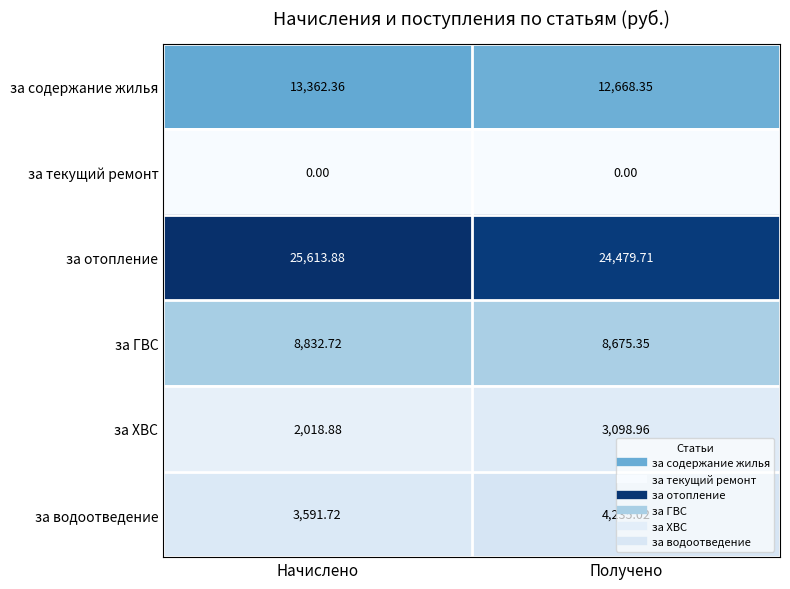

How many data points does each series have?

2